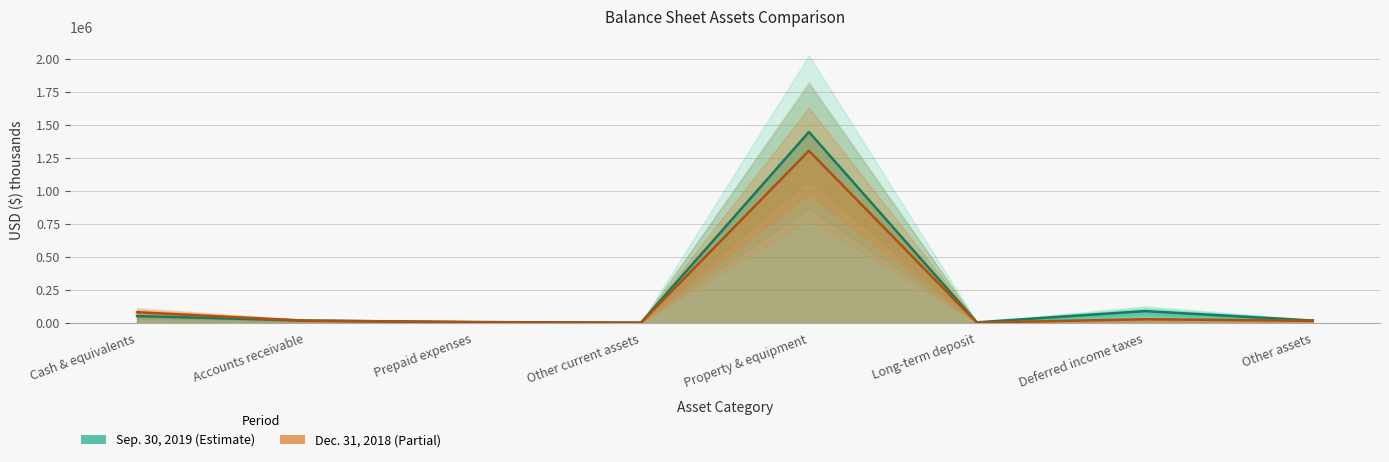

At which category is the sum across all series the highest?

Property & equipment